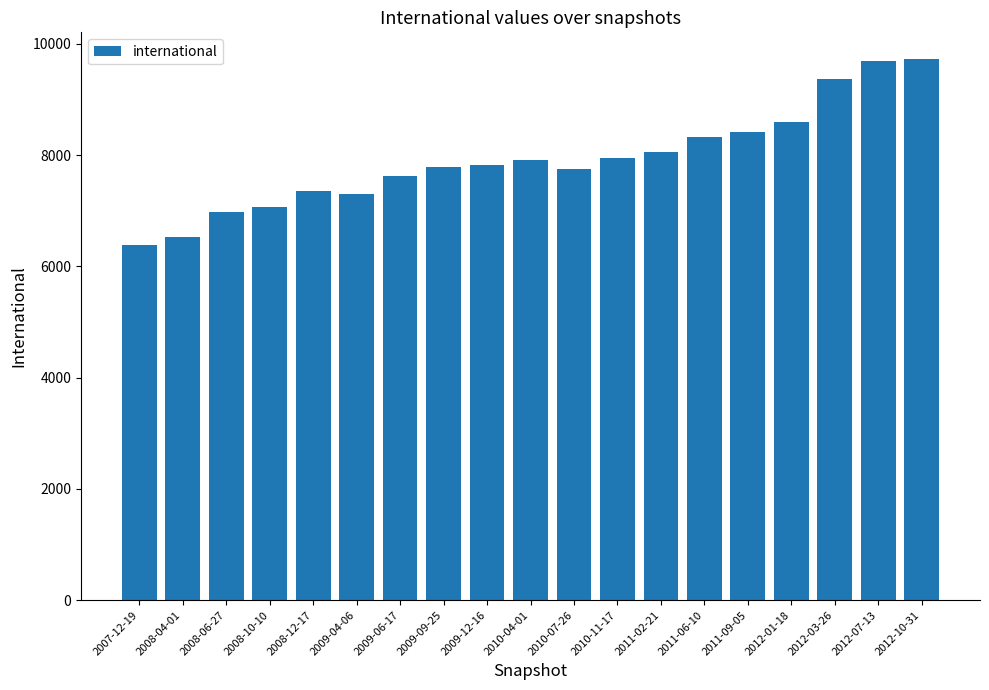

Does the chart contain any negative values?

No